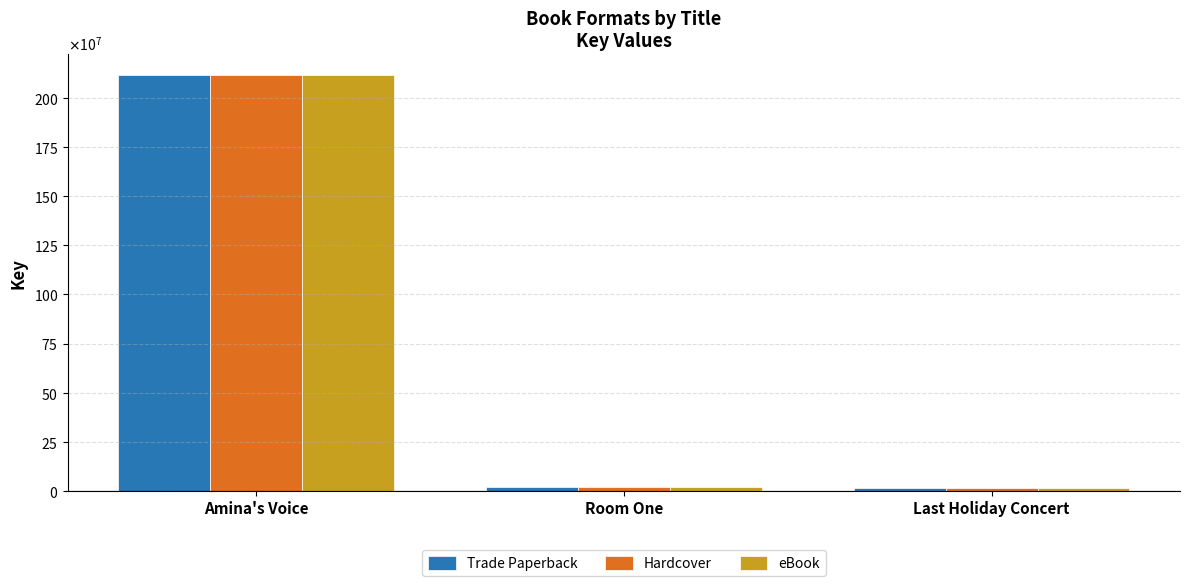

What is the sum of the Hardcover values at Room One and Amina's Voice?

2138586576